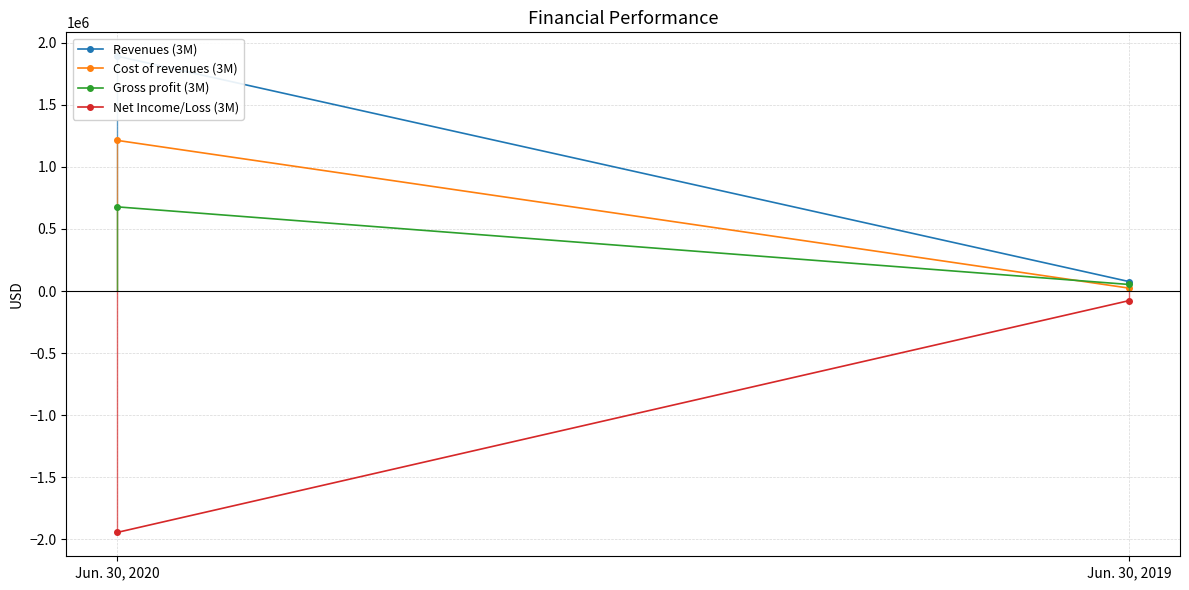

What are all the series names shown in the legend?

Revenues (3M), Cost of revenues (3M), Gross profit (3M), Net Income/Loss (3M)